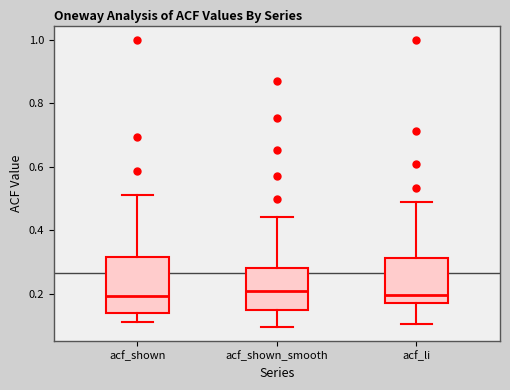

Reading left to right, transcribe this box plot: for each box, give where its median line is, the range the box spans, and where its two whiskers end, as read against the y-axis. The values are not printed on the chart, so give them approximately, as read against the axis.

acf_shown: median 0.20, box 0.14 to 0.32, whiskers 0.12 to 0.52
acf_shown_smooth: median 0.20, box 0.14 to 0.28, whiskers 0.10 to 0.44
acf_li: median 0.20, box 0.18 to 0.32, whiskers 0.10 to 0.50